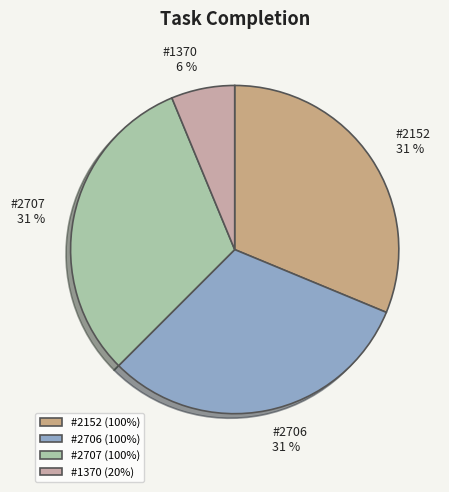

Approximately how many times larger is the value at #2706 compared to #2707?

1.0